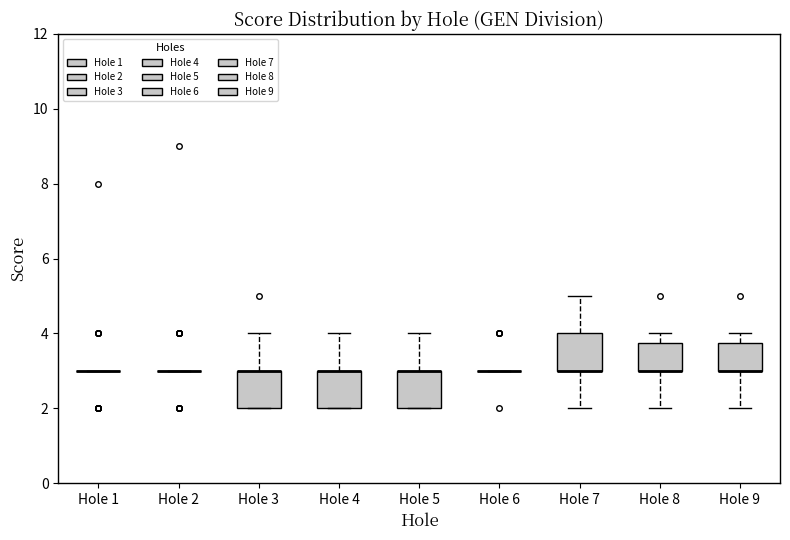

Where is the lower edge of the box for Hole 4 on the y-axis? The values are not printed on the chart, so give them approximately, as read against the axis.

2.0